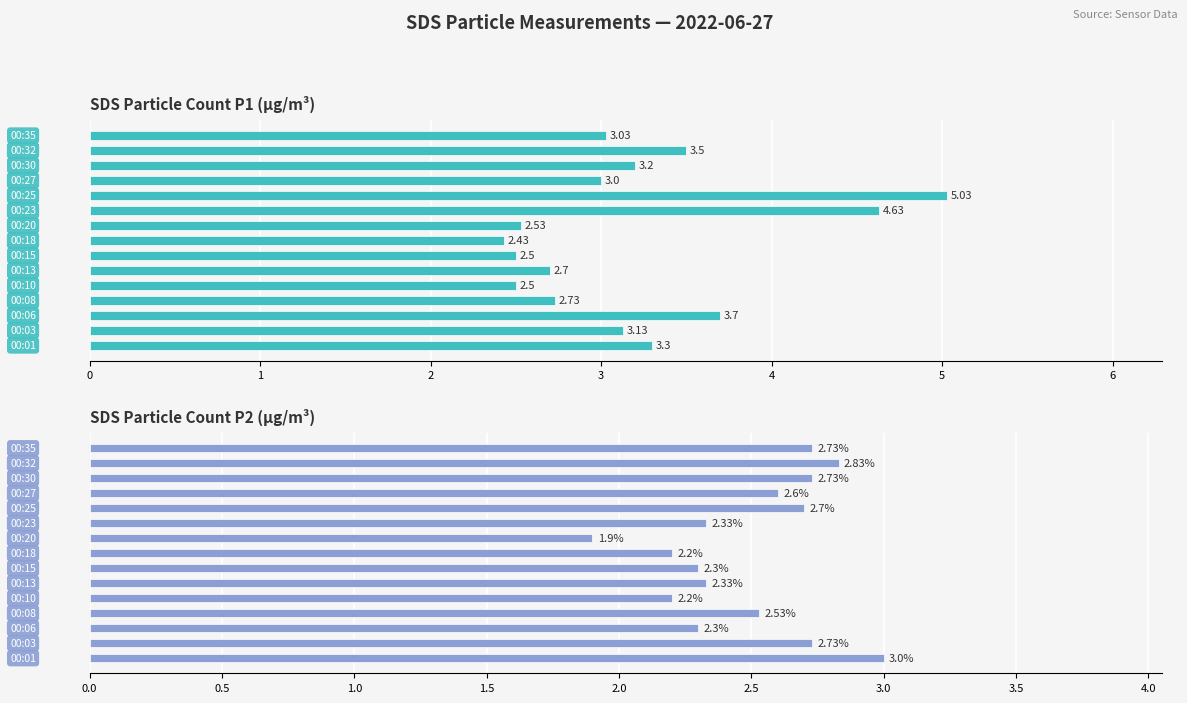

What are all the series names shown in the legend?

SDS_P1, SDS_P2